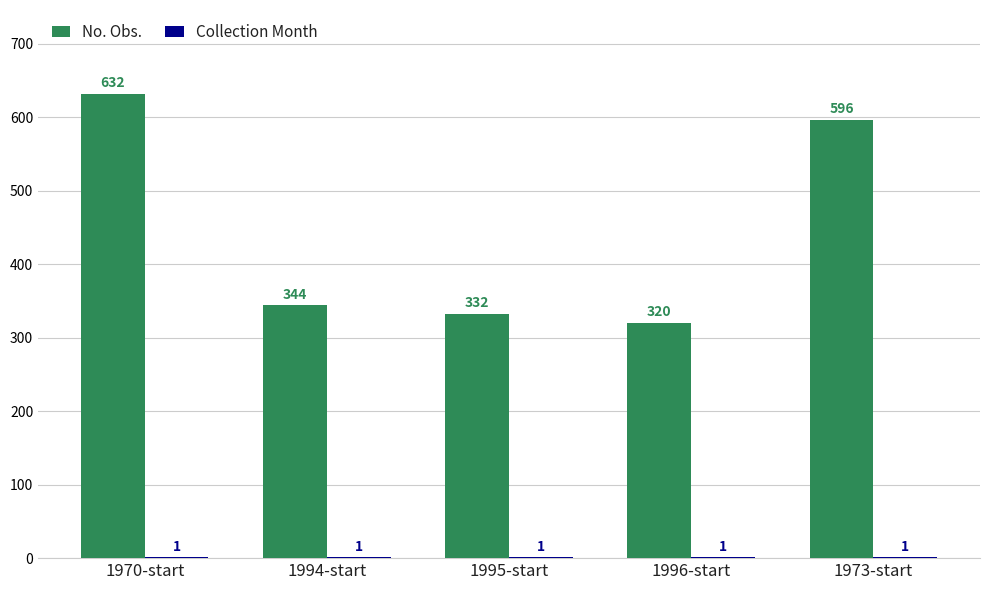

What is the maximum value shown in the chart?

632